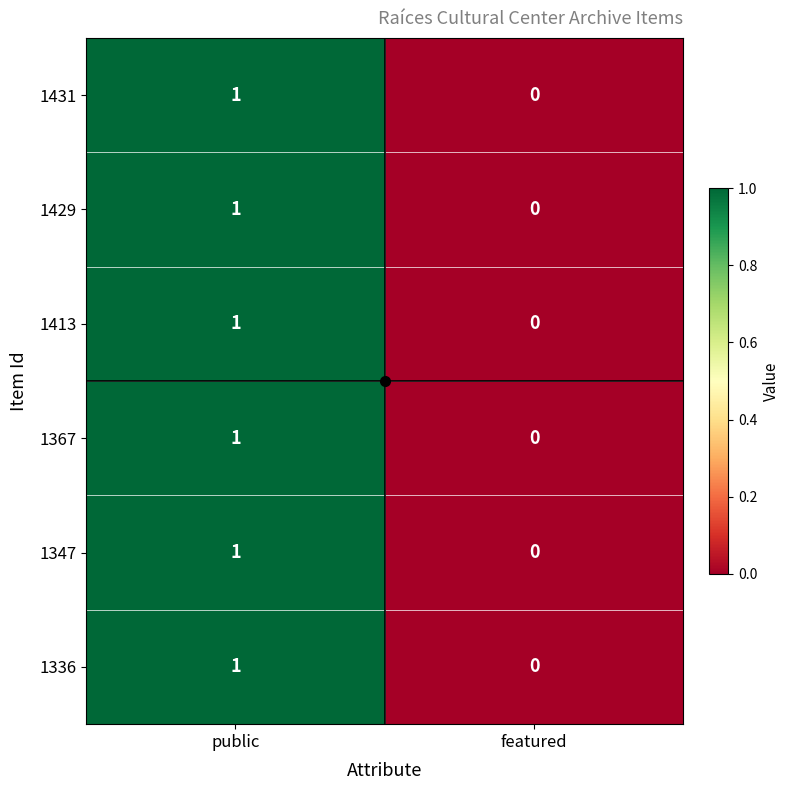

Which category has the highest value in the 1413 series?

public